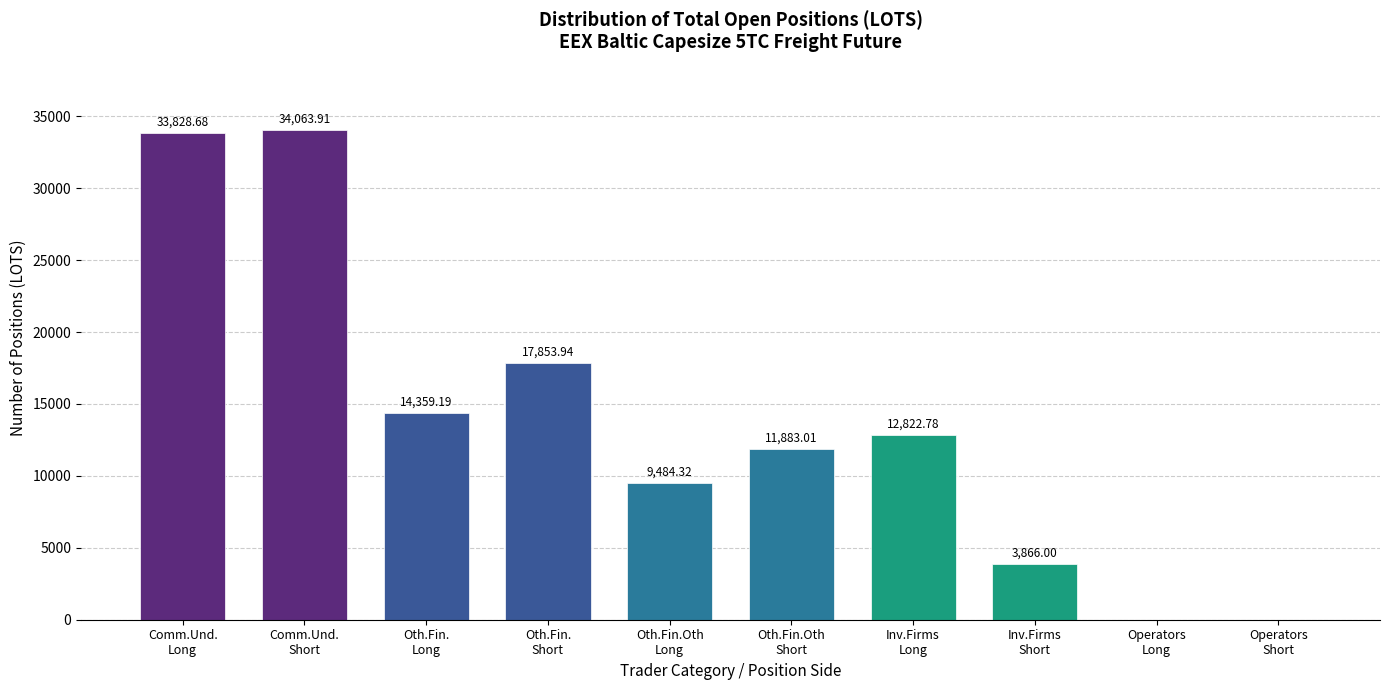

What is the sum of all values?

138161.8